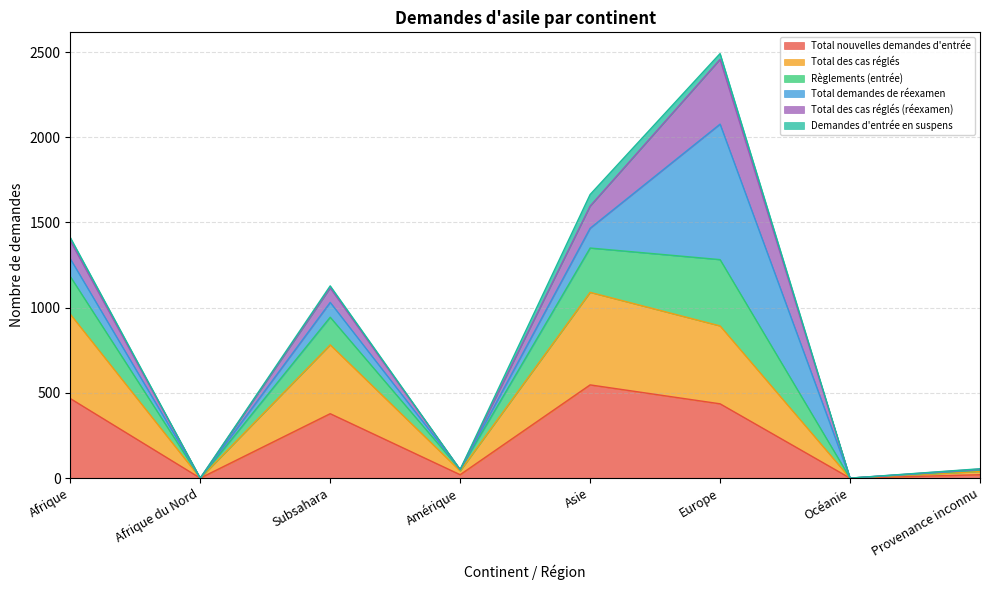

Is it true that Total nouvelles demandes d'entrée equals 239 at Asie?

False